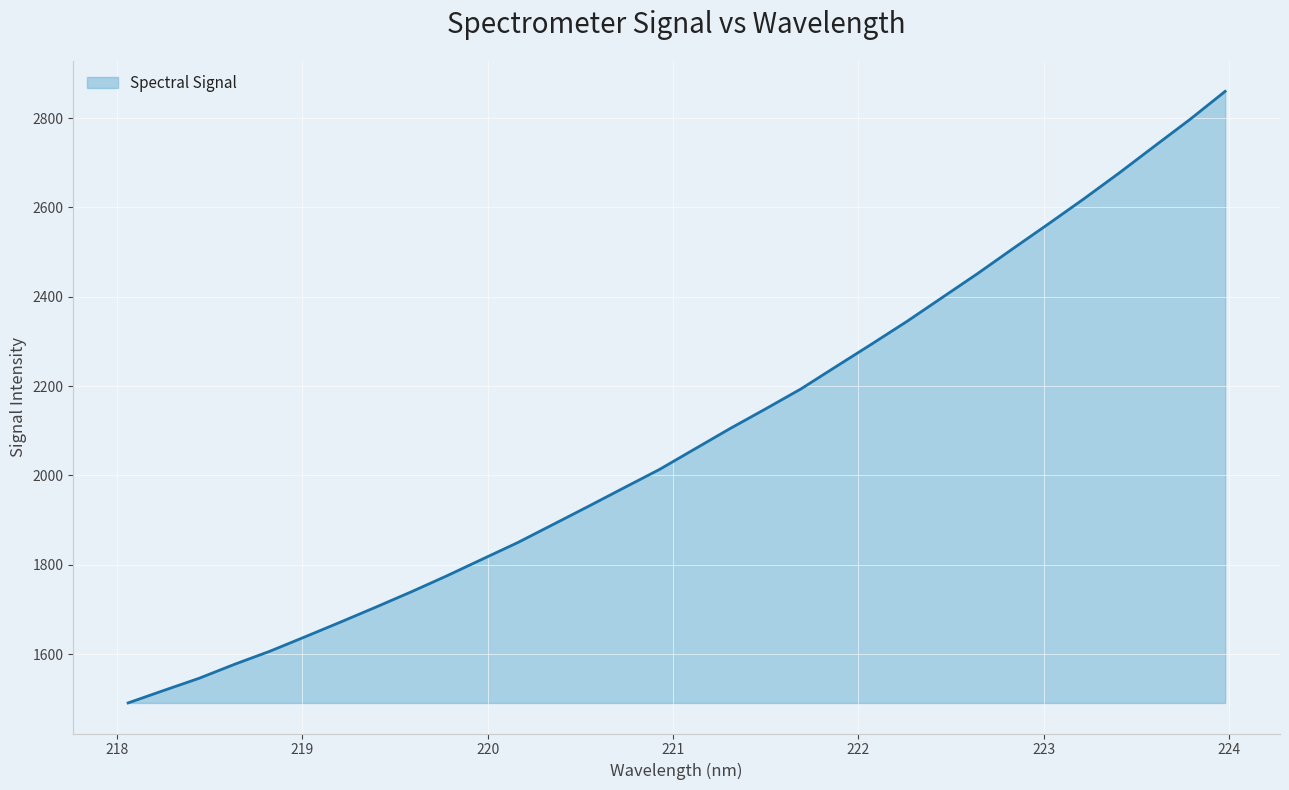

What is the difference between the maximum and minimum values?

1369.4